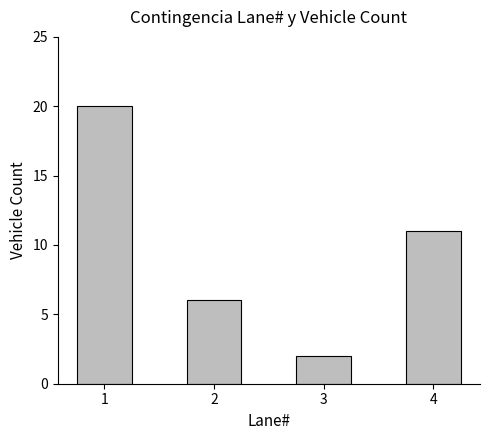

The chart shows a value of 2 at 4. True or false?

False